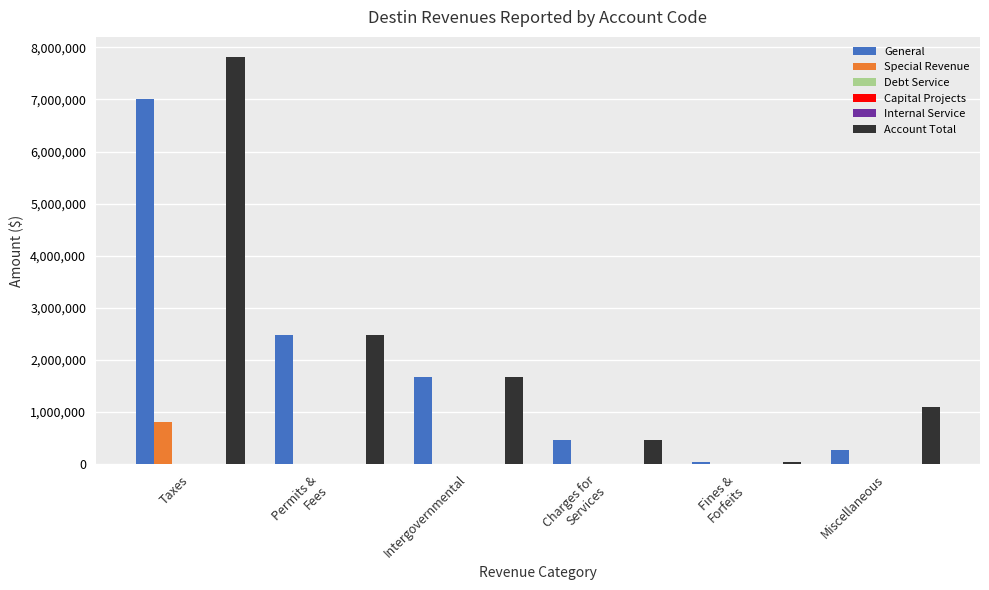

Which series has the largest range (max minus min)?

Account Total